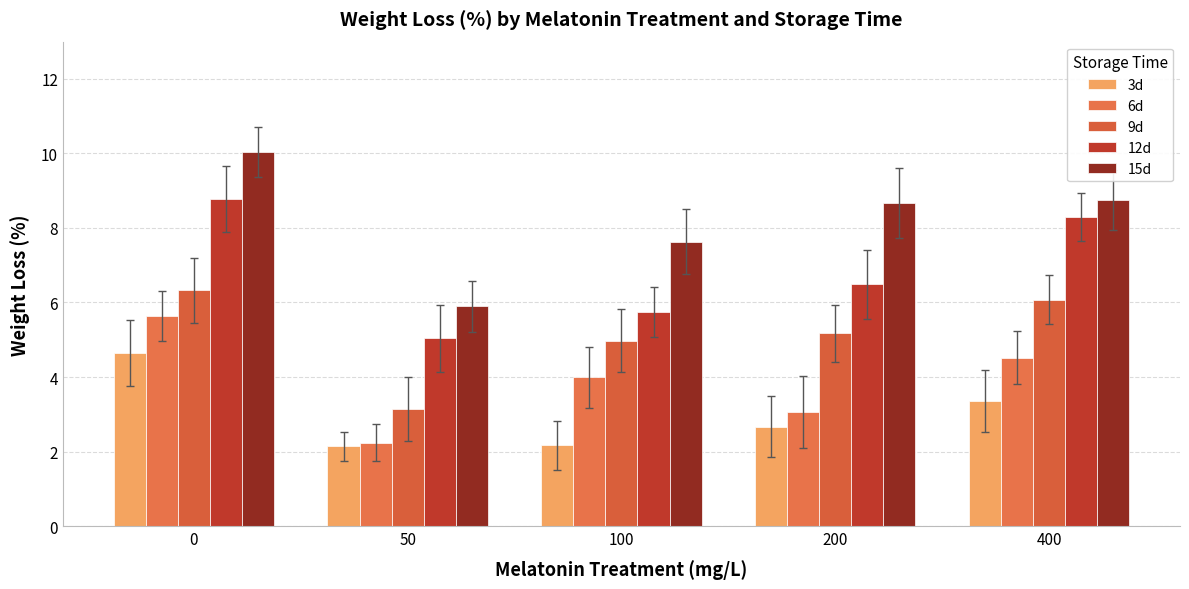

Is it true that 6d equals 2.8 at 100?

False